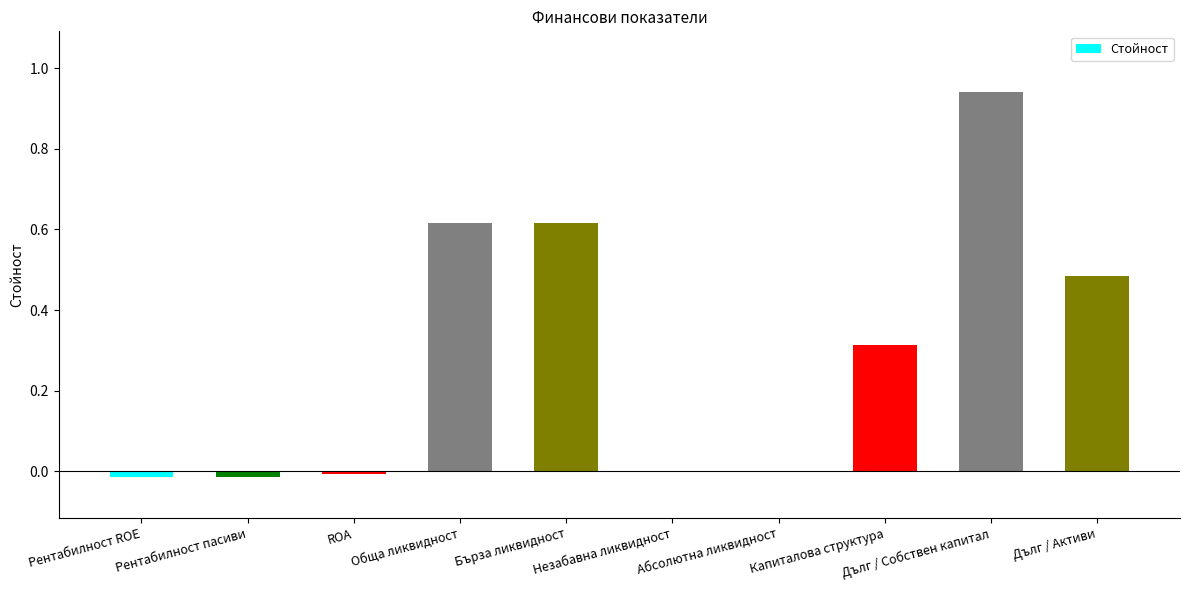

What is the sum of the values at Капиталова структура and Дълг / Собствен капитал?

1.3